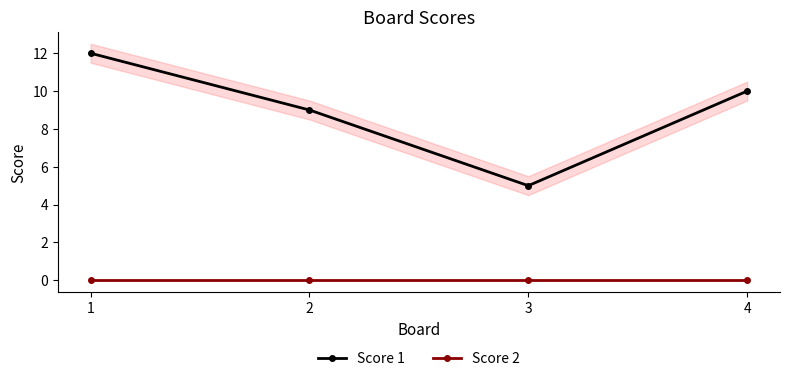

Reading left to right, what are all the values shown in this chart?

Score 1: 12	9	5	10
Score 2: 0	0	0	0